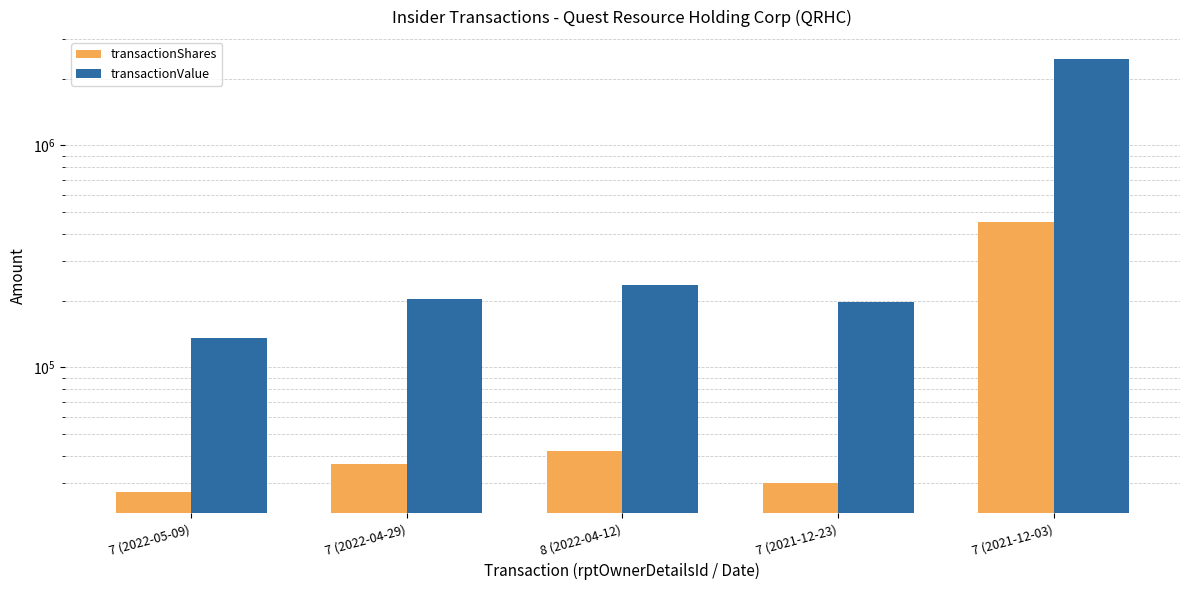

How many series are shown in this chart?

2